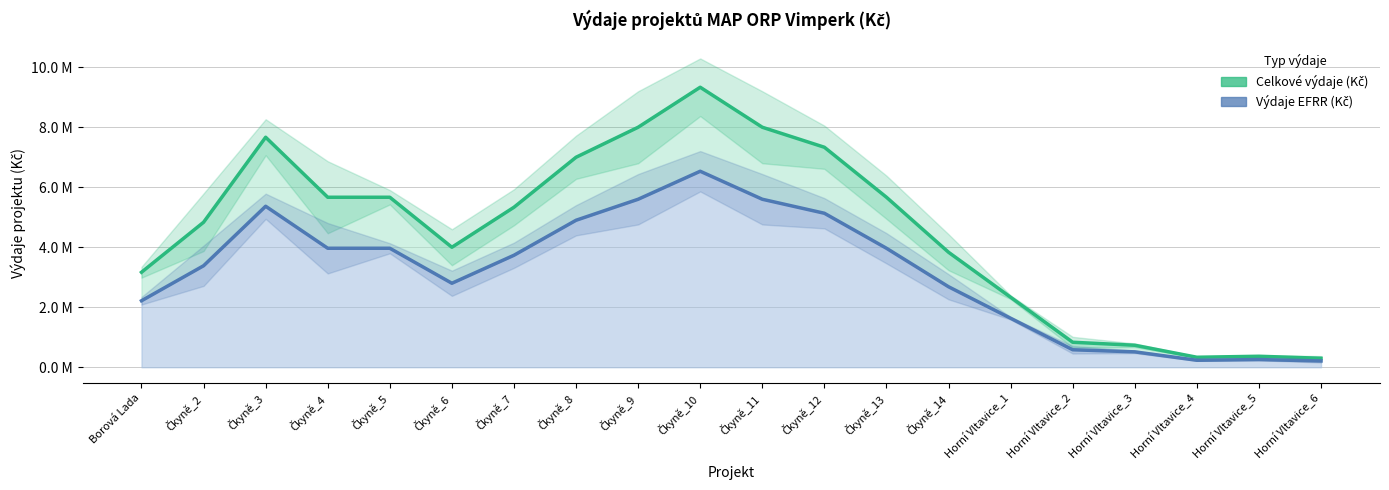

What is the approximate value of Výdaje EFRR (Kč) at Čkyně_13?

3966666.7